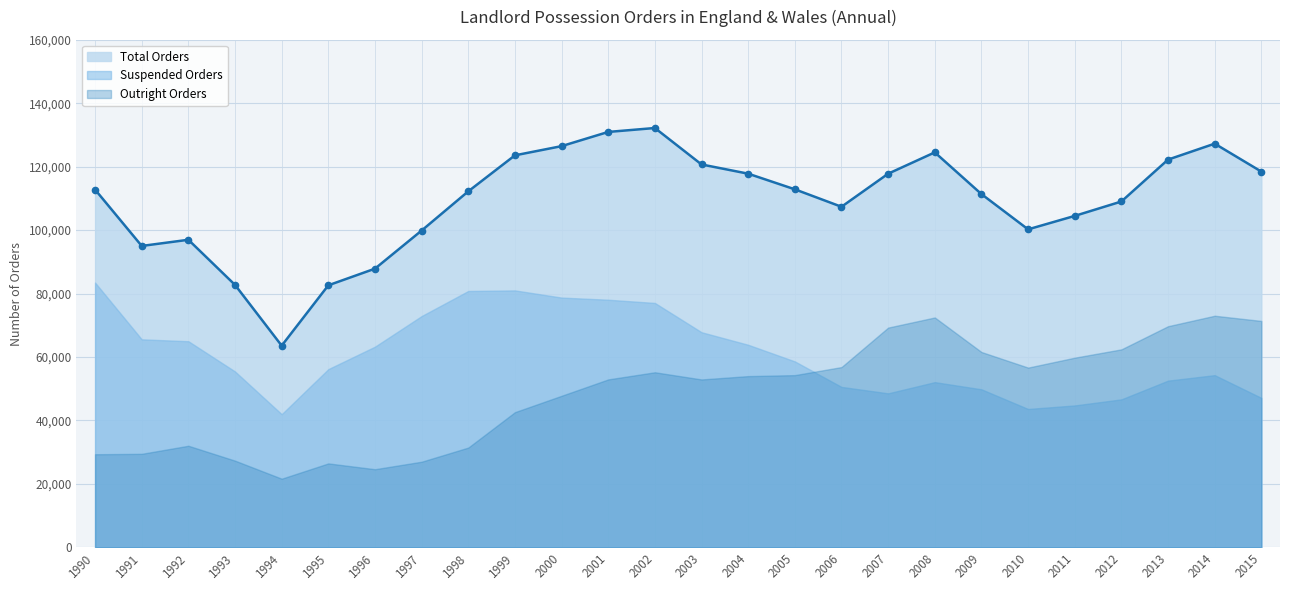

What are all the series names shown in the legend?

Outright Orders, Suspended Orders, Total Orders